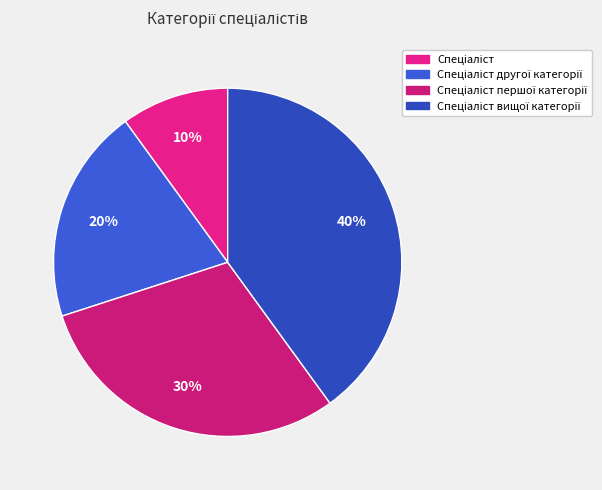

How many slices are in this pie chart?

4